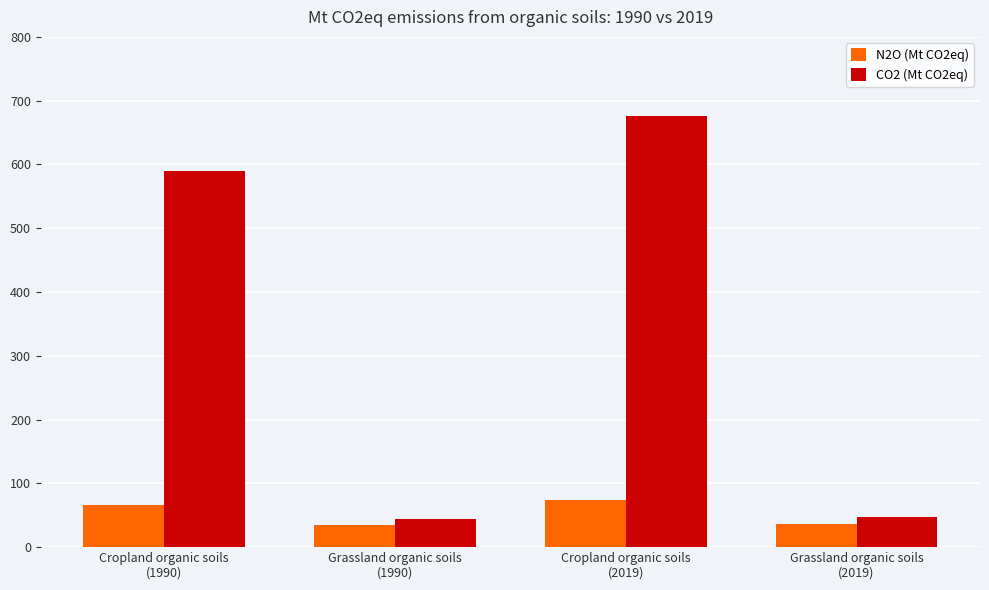

Which series has the largest total across all categories?

CO2 (Mt CO2eq)